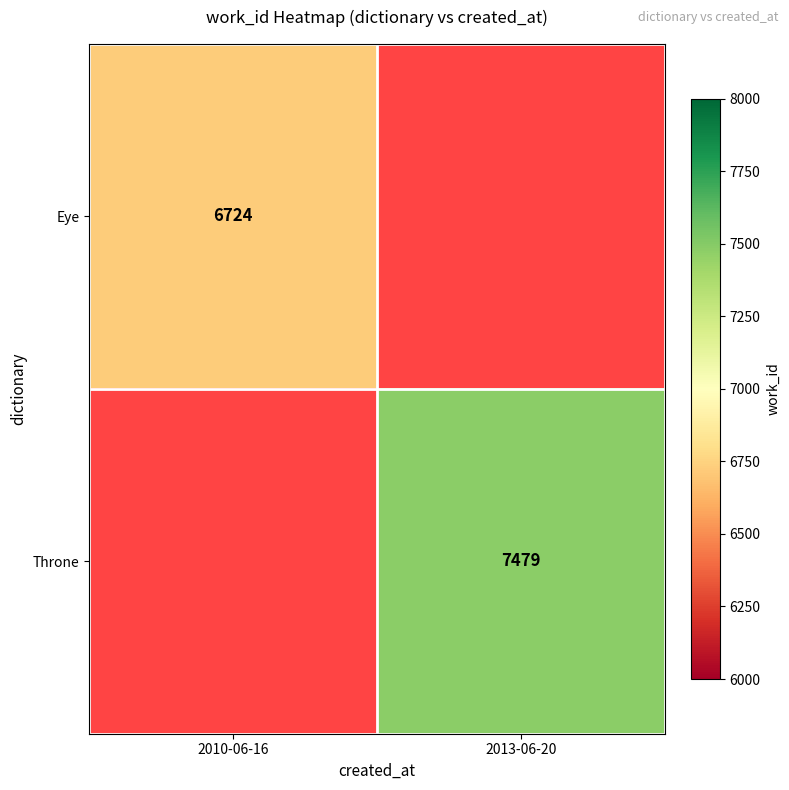

What is the greatest value displayed?

7479.0